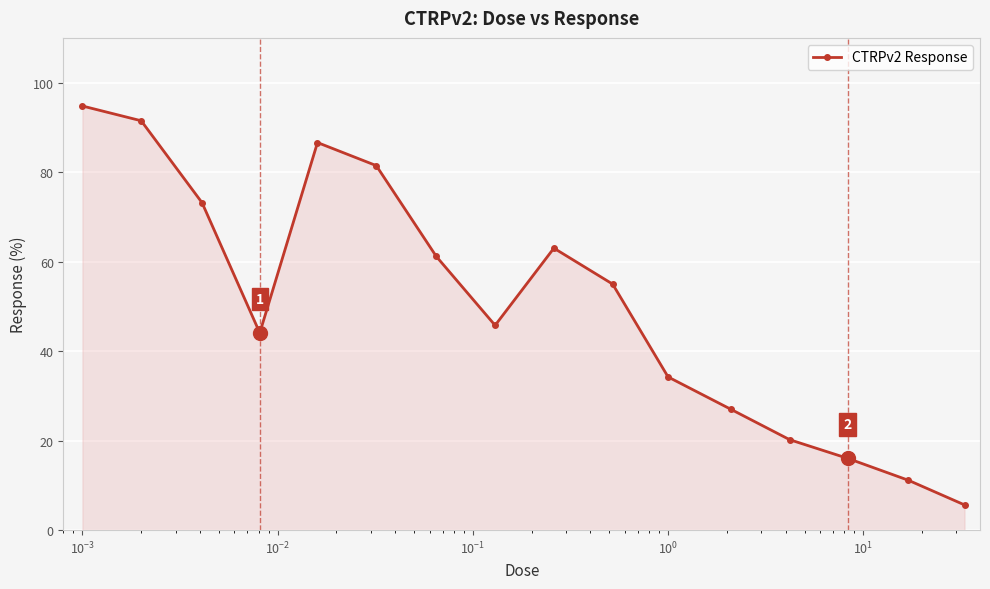

What is the maximum value shown in the chart?

94.8